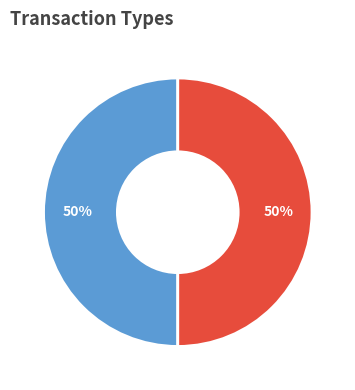

To the nearest percent, what is the average slice percentage?

50%